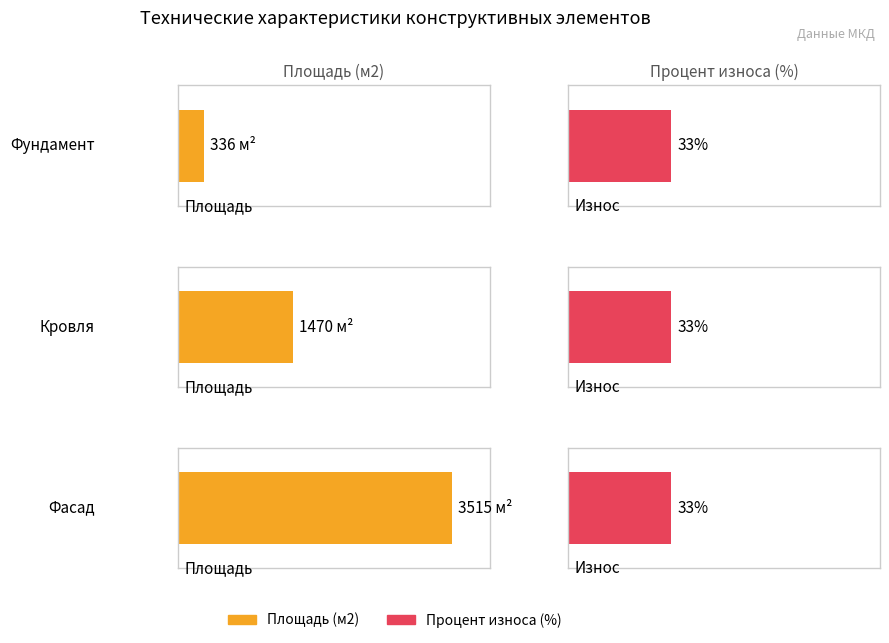

Rank the series at Фундамент from lowest to highest value.

Процент износа (%), Площадь (м2)